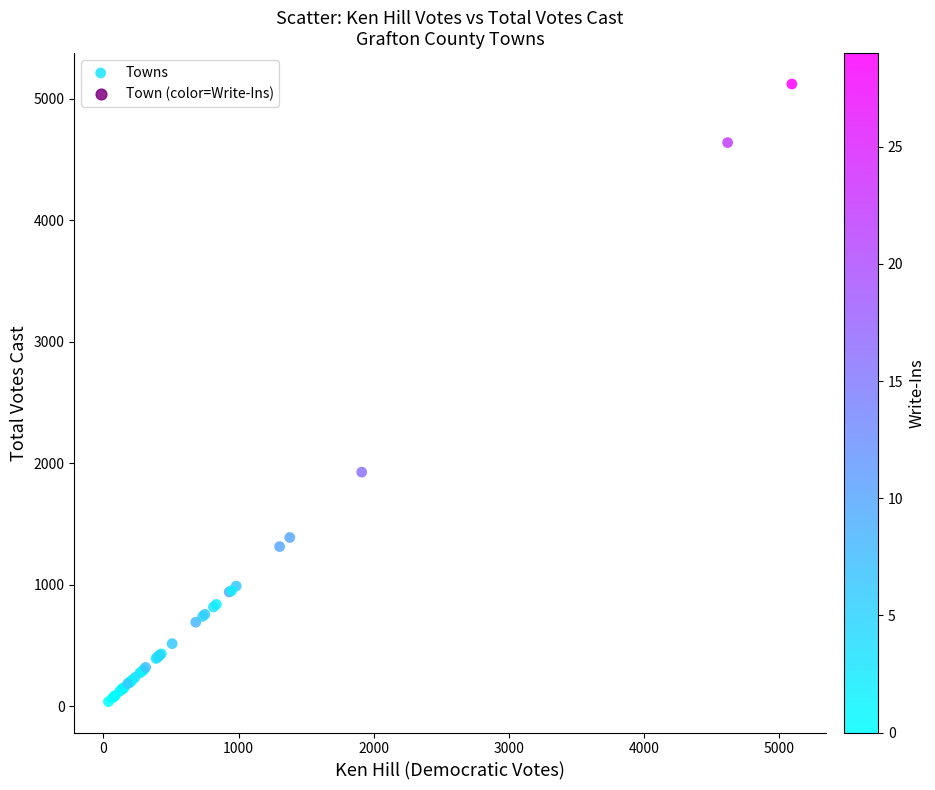

What Y value in the scatter plot is closest to 2579?

1927